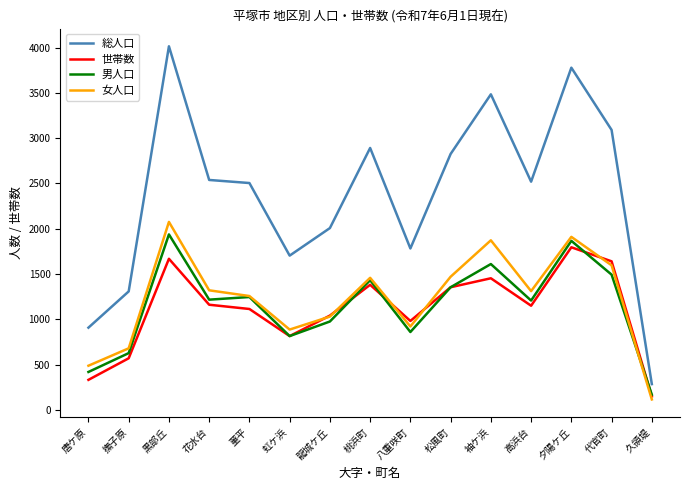

What is the sum of all 総人口 values?

35648